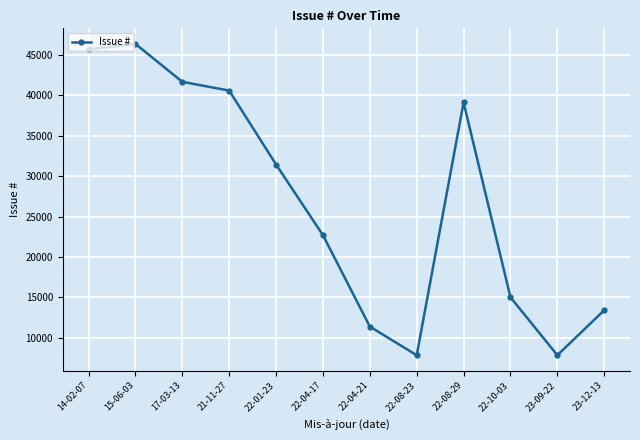

What is the change in value from 22-01-23 to 22-08-23?

-23571